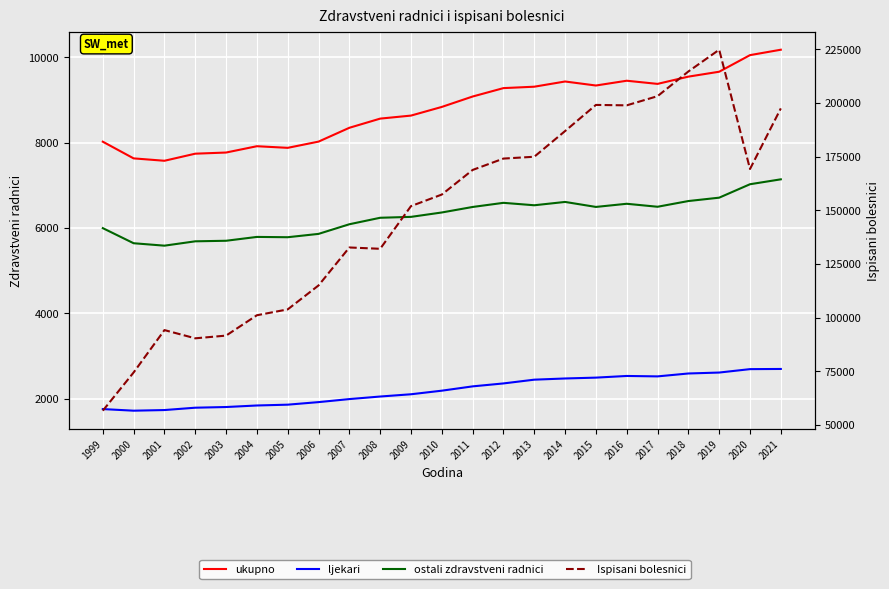

Reading left to right, list all the values displayed in this chart.

ukupno: 8021	7630	7574	7740	7767	7915	7877	8023	8347	8562	8633	8836	9080	9277	9310	9432	9338	9450	9376	9546	9661	10050	10177
ljekari: 1754	1716	1731	1786	1802	1838	1857	1917	1988	2048	2101	2185	2286	2355	2443	2471	2491	2530	2520	2588	2610	2690	2694
ostali zdravstveni radnici: 5995	5641	5584	5686	5699	5789	5782	5860	6086	6238	6259	6362	6491	6588	6531	6609	6492	6566	6496	6630	6709	7024	7139
Ispisani bolesnici: 56683	74478	94201	90374	91637	101111	103838	114989	132660	132044	151909	157300	168747	174041	174893	186854	199017	198819	203094	214580	224715	169186	197399